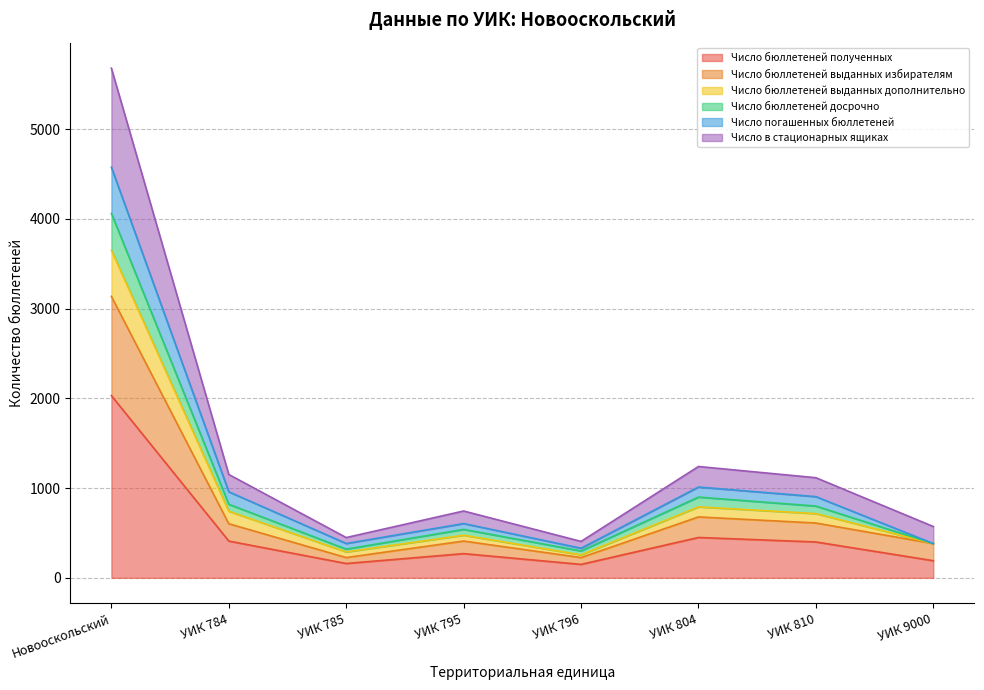

Does the chart have visible grid lines?

Yes